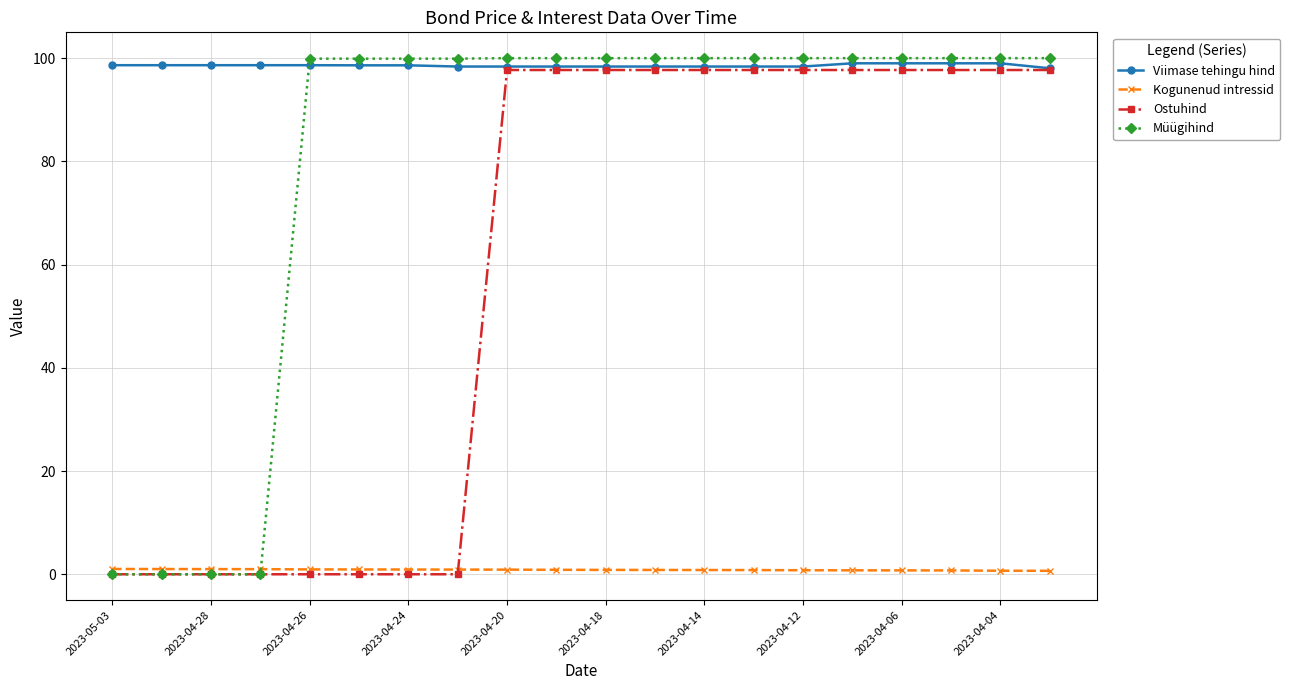

True or false: Viimase tehingu hind and Kogunenud intressid cross at least once.

False